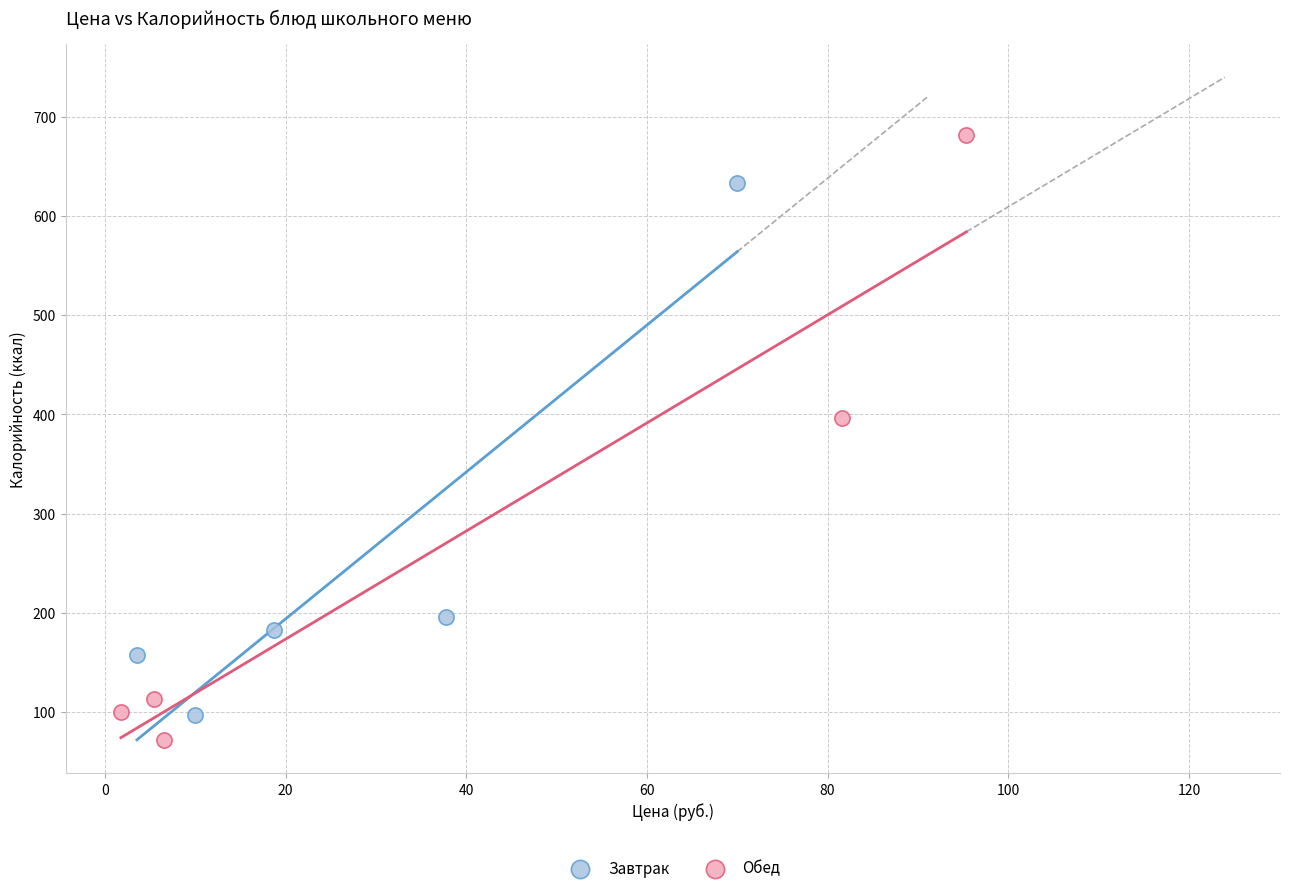

Which series reaches the maximum Y coordinate?

Обед